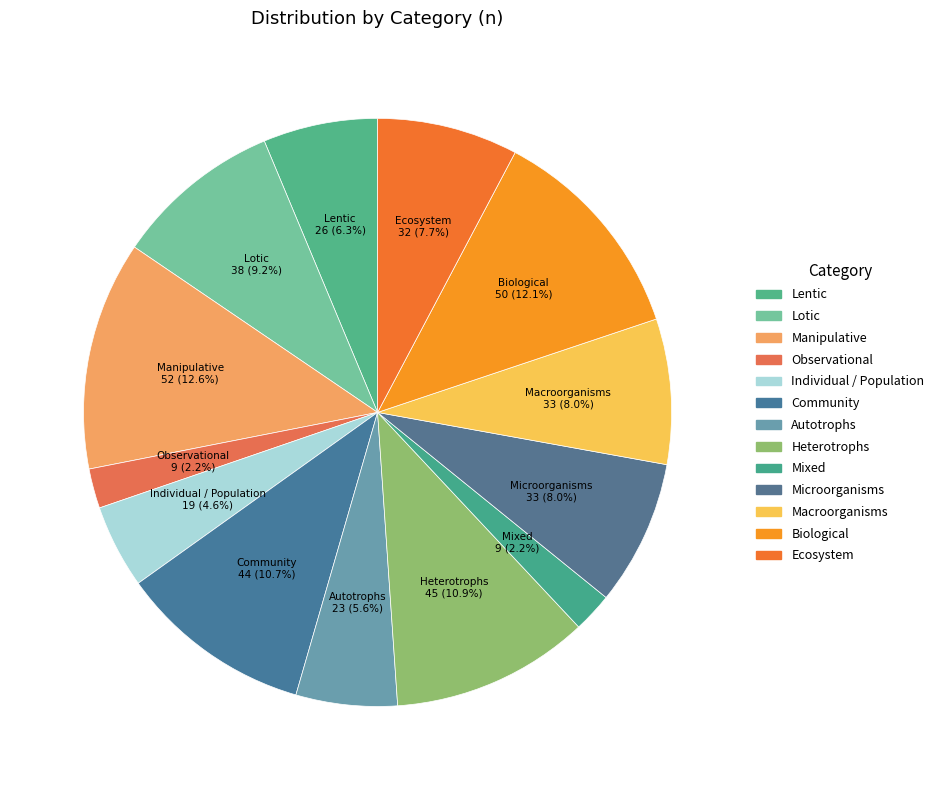

Is there any slice that represents more than half of the pie?

No